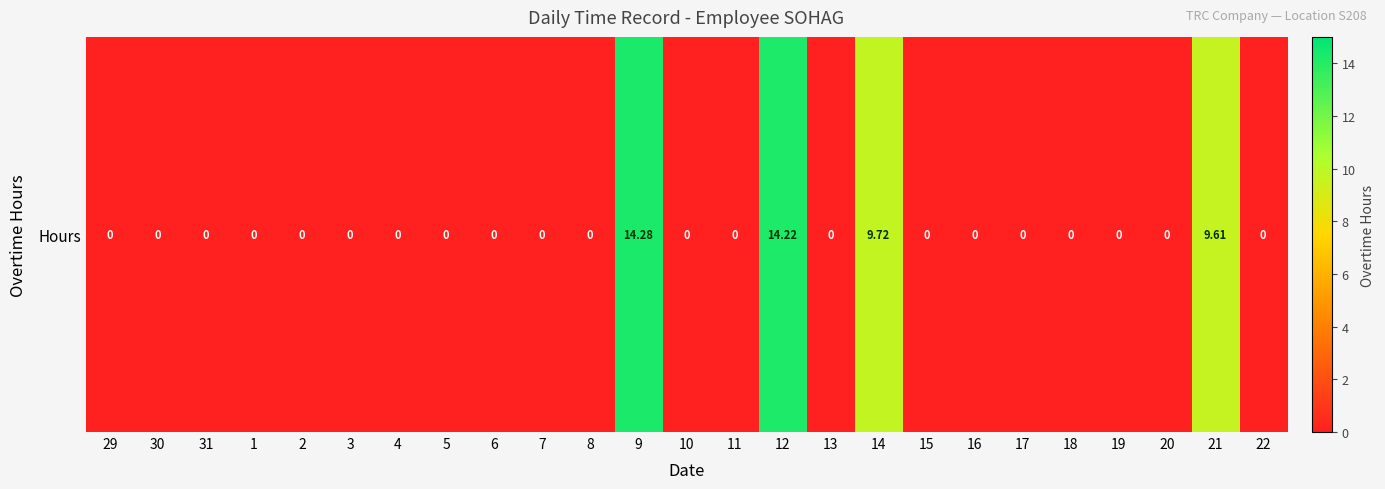

Is it true that the value at 8 is 9.5?

False